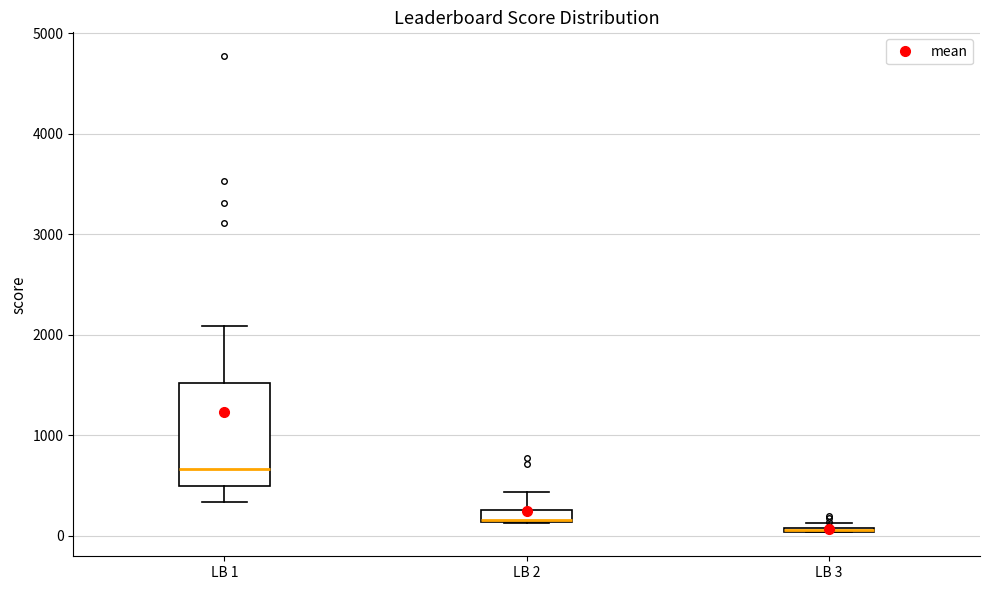

Where does the upper whisker of the box for LB 1 end on the y-axis? The values are not printed on the chart, so give them approximately, as read against the axis.

2100